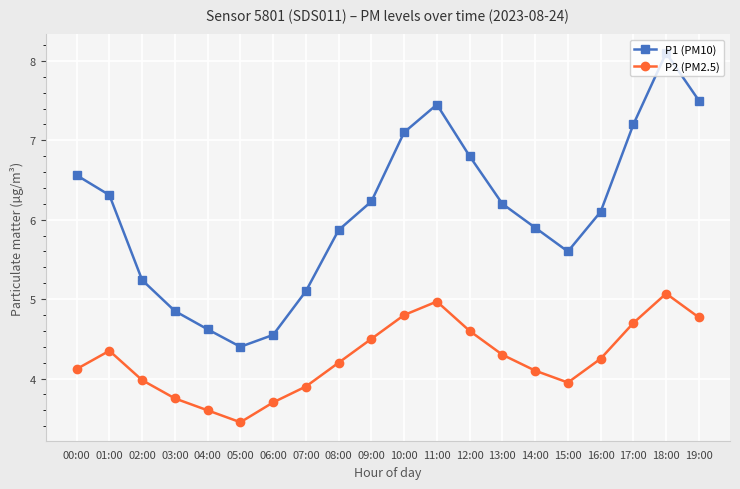

At how many categories does at least one series exceed 4?

20